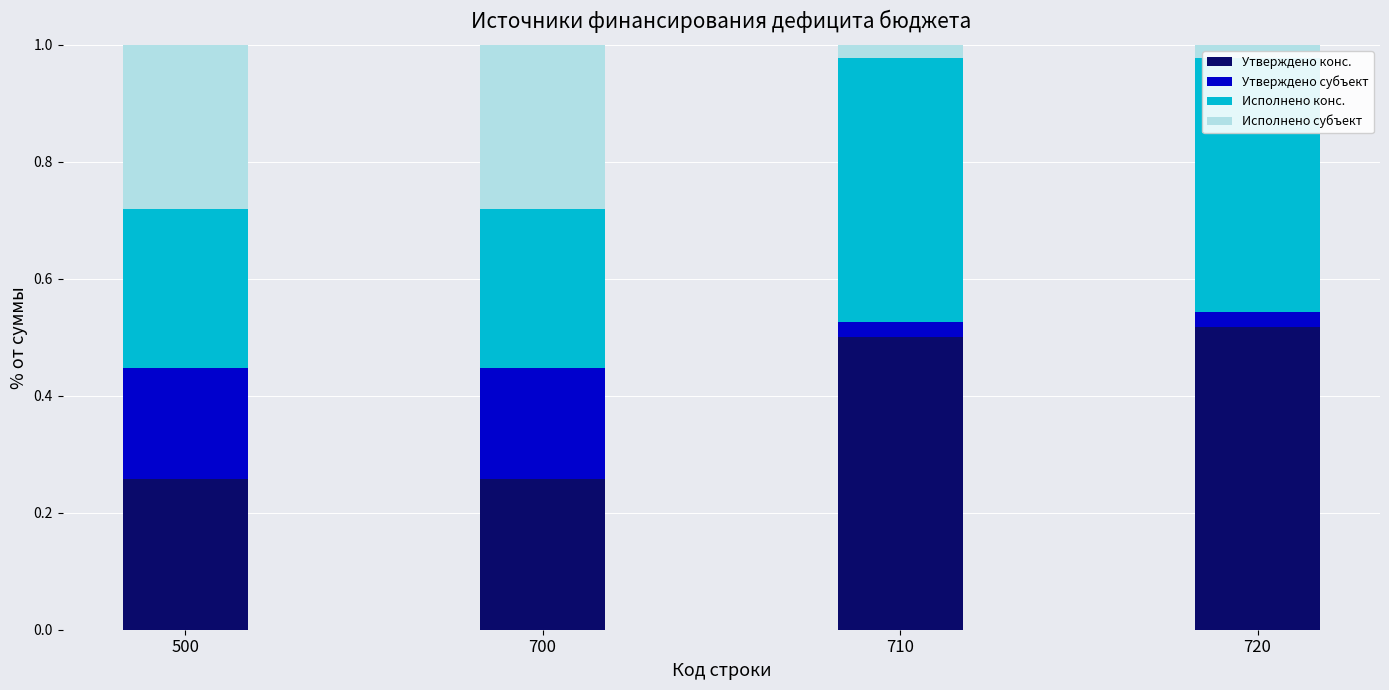

True or false: Утверждено конс. has a value of 0.5 at 720.

True